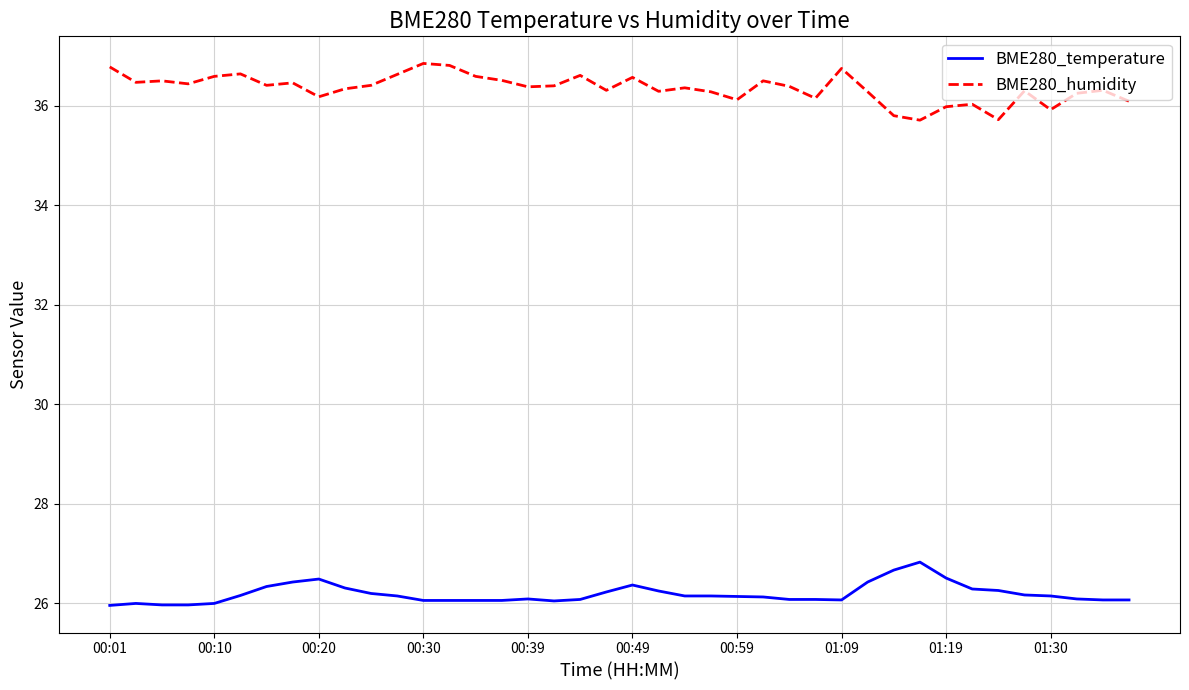

True or false: BME280_humidity has more than 1 points higher than both neighbors.

True